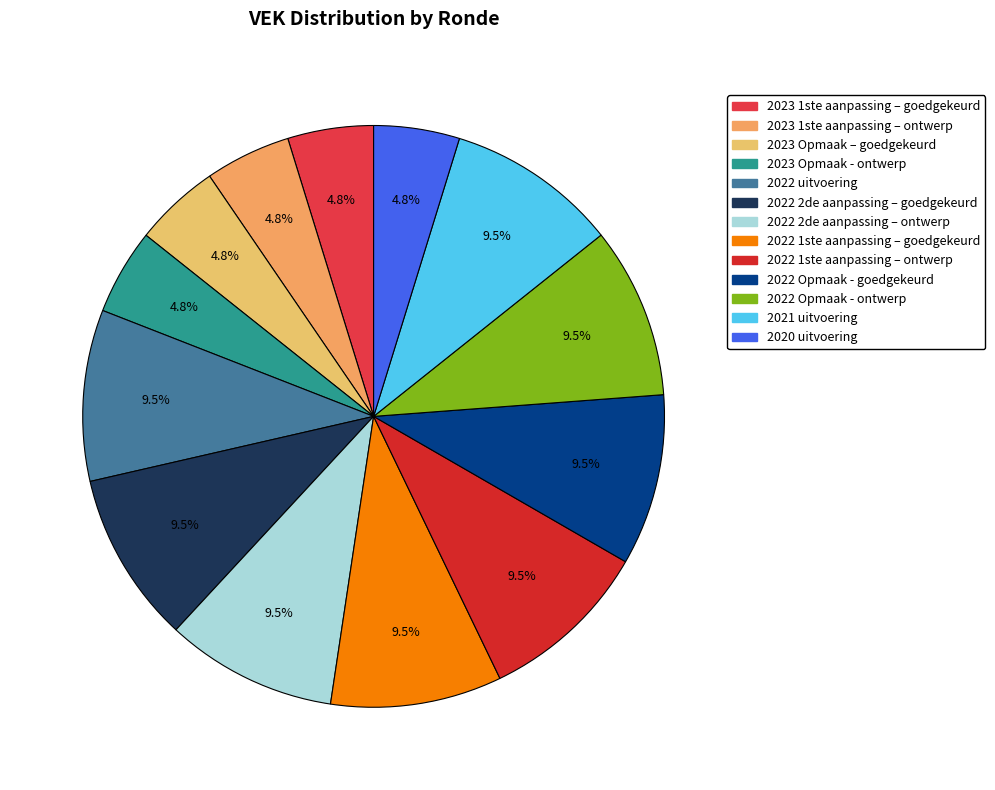

Count the number of slices in the pie.

13